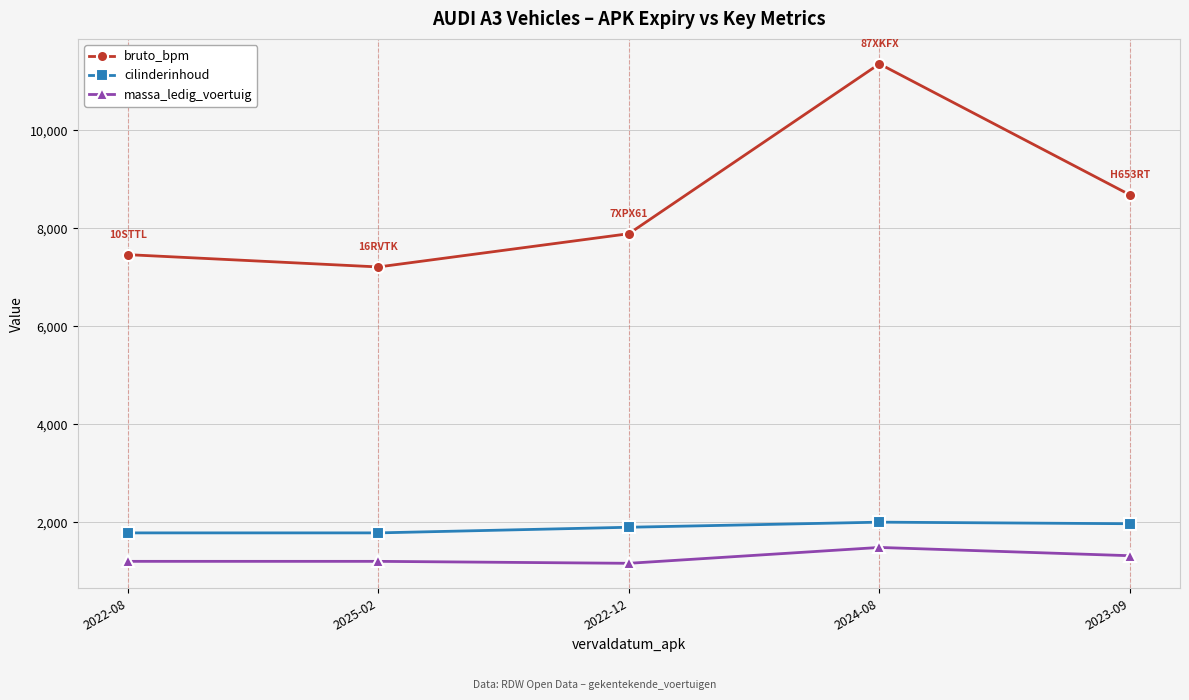

How many interior local peaks does the bruto_bpm series have?

1